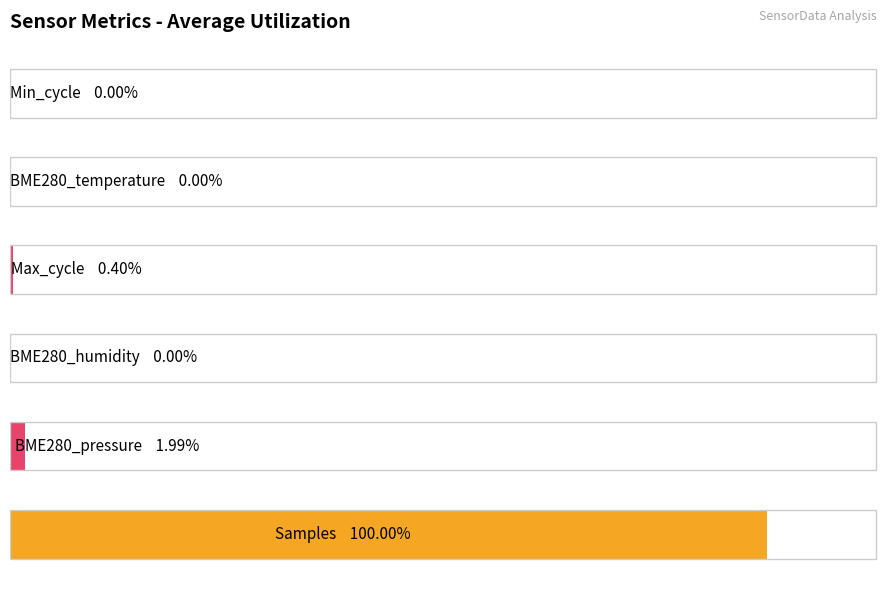

Are the bars horizontal?

Yes